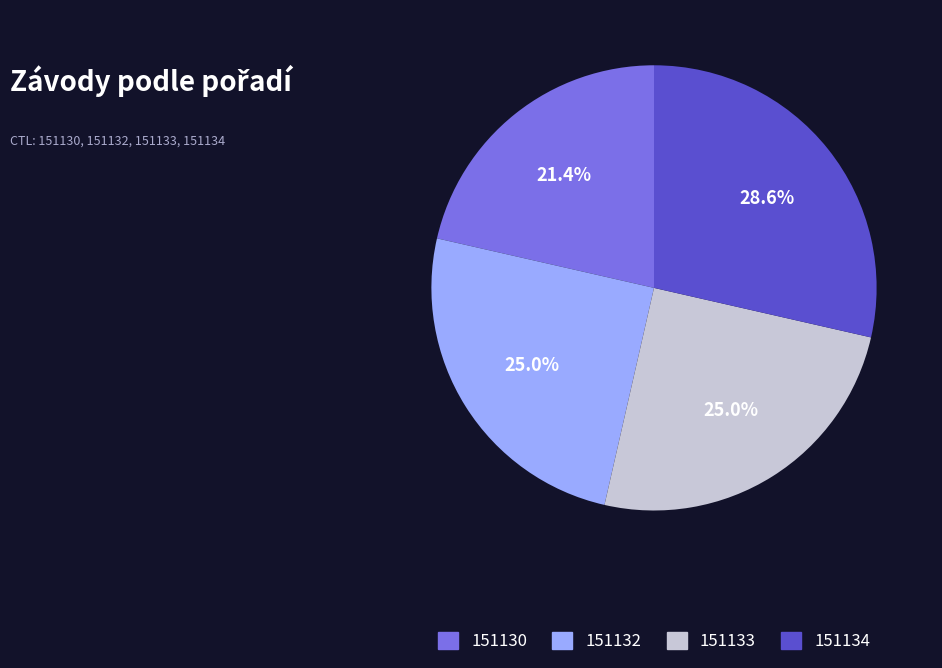

To the nearest percent, what is the difference between the largest and smallest slice percentages?

7%